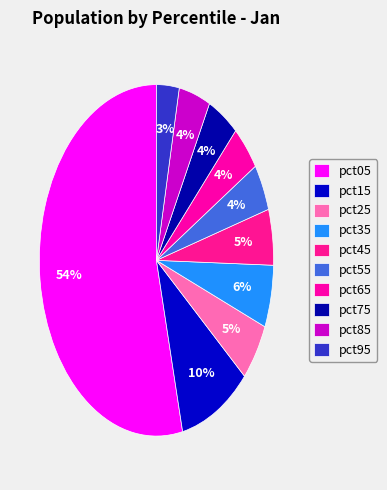

What is the majority slice?

pct05